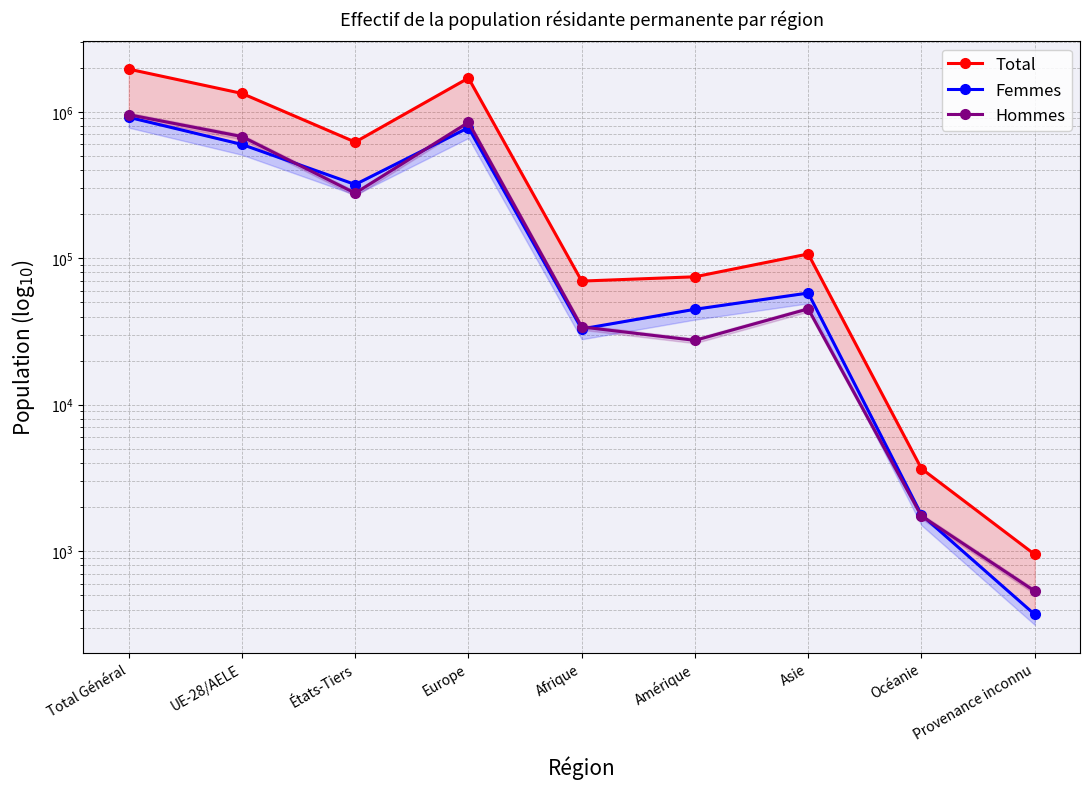

Reading left to right, what are all the values shown in this chart?

Total: 1956059.0	1334767.0	621292.0	1699862.0	69858.0	74748.0	106977.0	3663.0	951.0
Femmes: 917421.0	598572.0	318849.0	779605.0	32924.0	44849.0	57901.0	1772.0	370.0
Hommes: 955547.0	677299.4	278247.6	846636.4	33979.3	27507.1	45149.9	1739.7	534.5